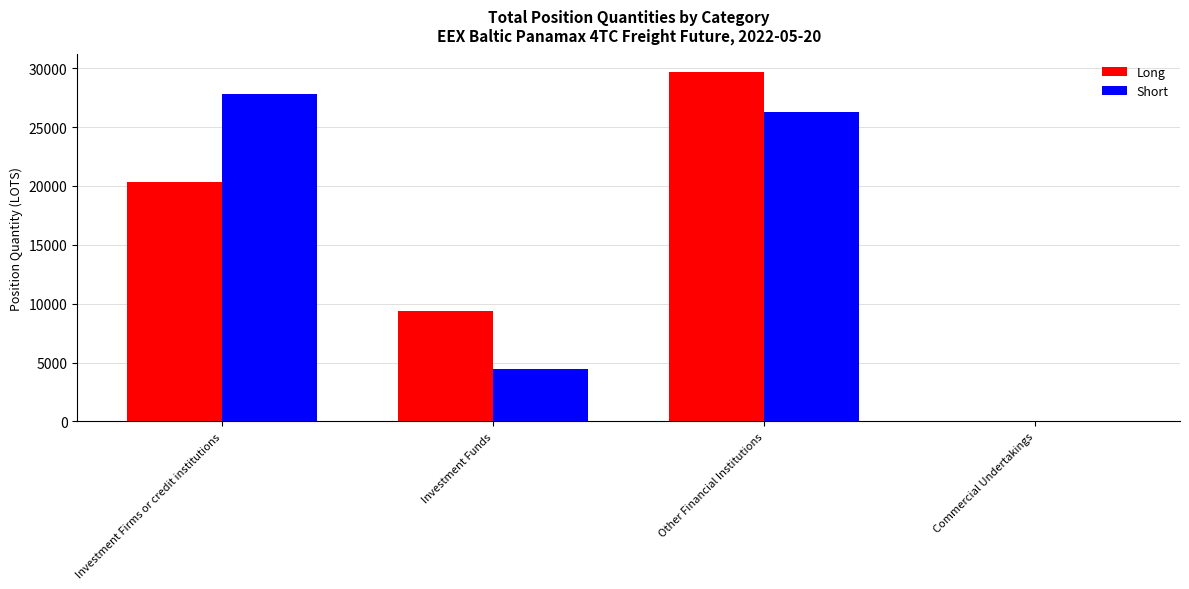

Which category has the highest value across all series?

Other Financial Institutions